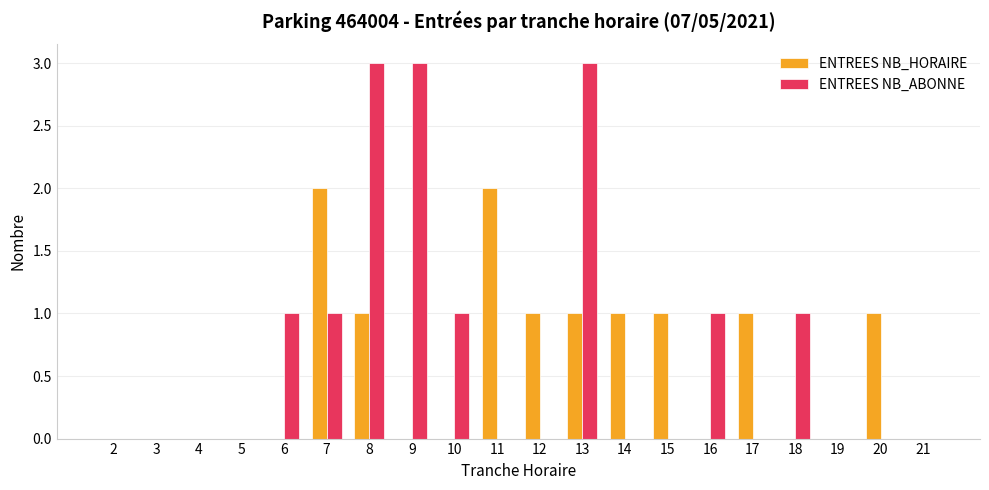

True or false: ENTREES NB_HORAIRE has a value of 1 at 17.

True